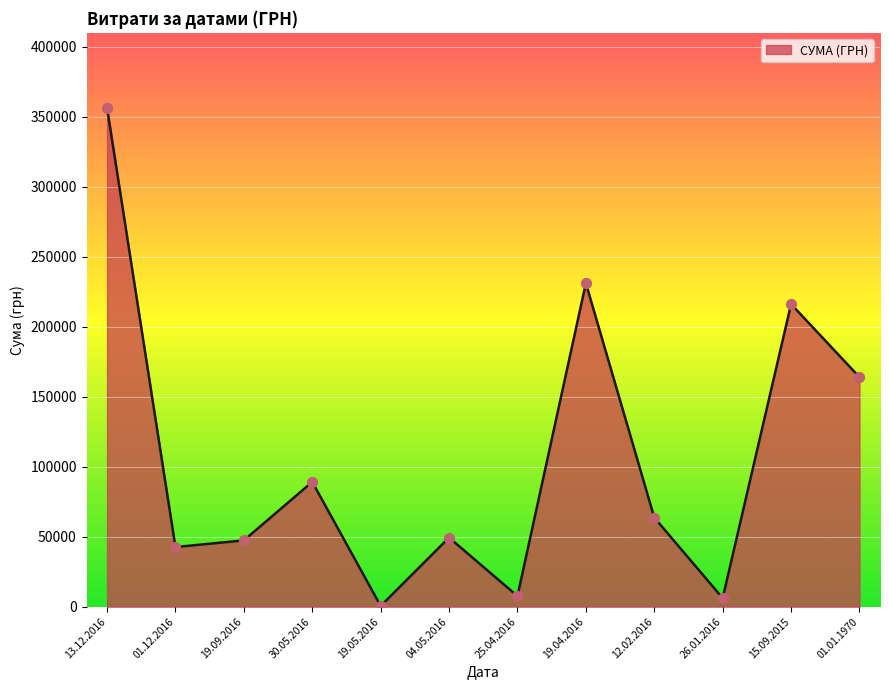

Approximately how many times larger is the value at 01.01.1970 compared to 13.12.2016?

0.5